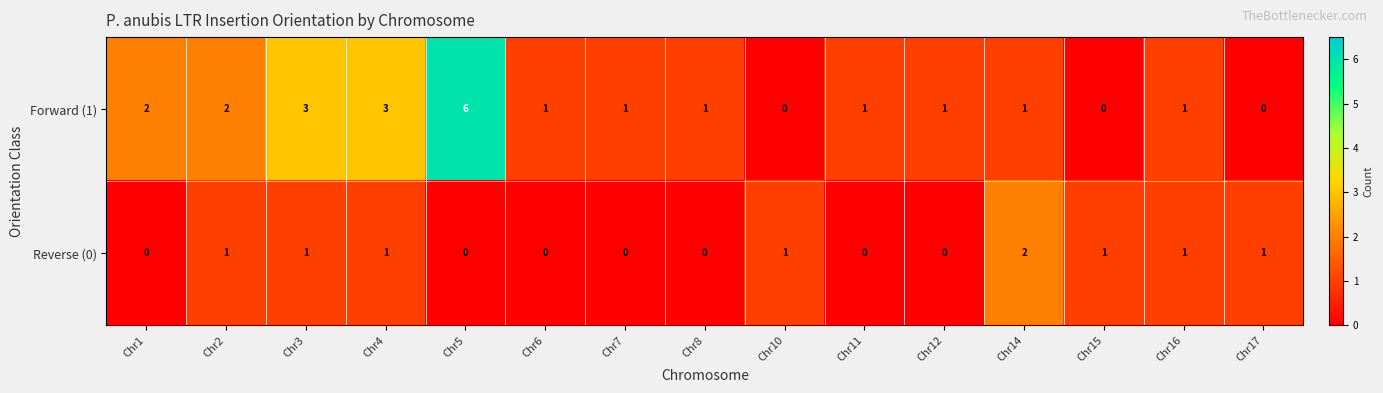

Which series has the largest range (max minus min)?

Forward (1)